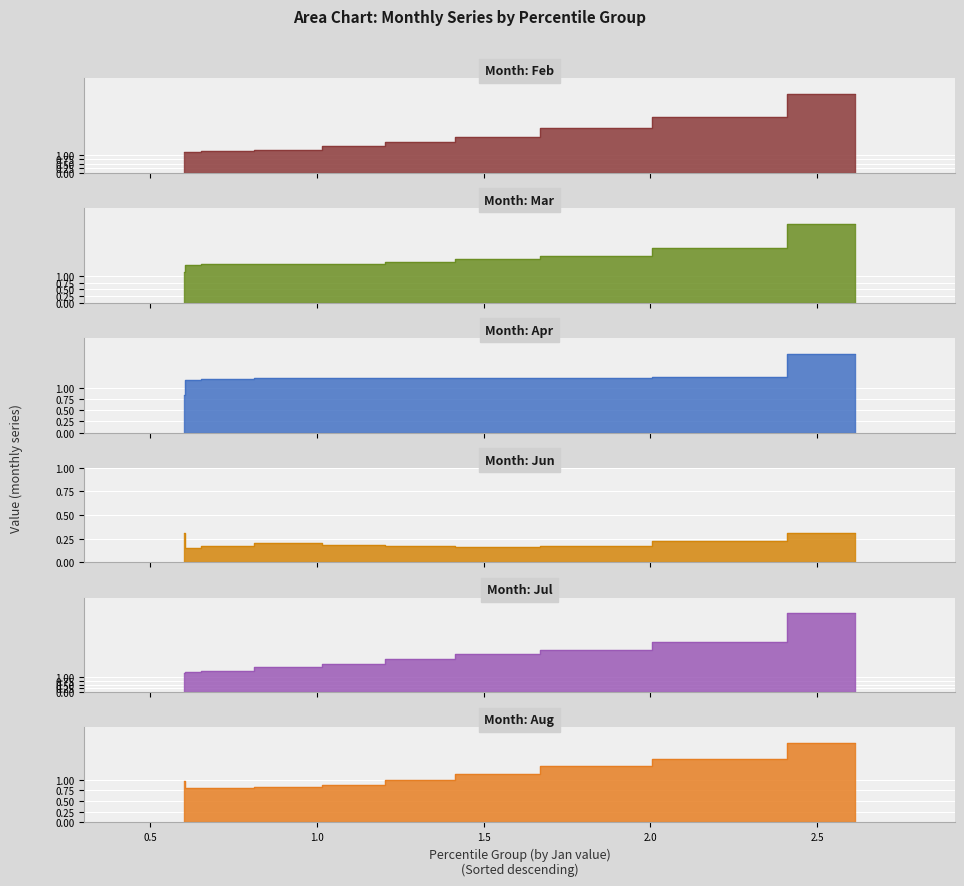

The value of Jul at pct85 is 1.3. True or false?

True